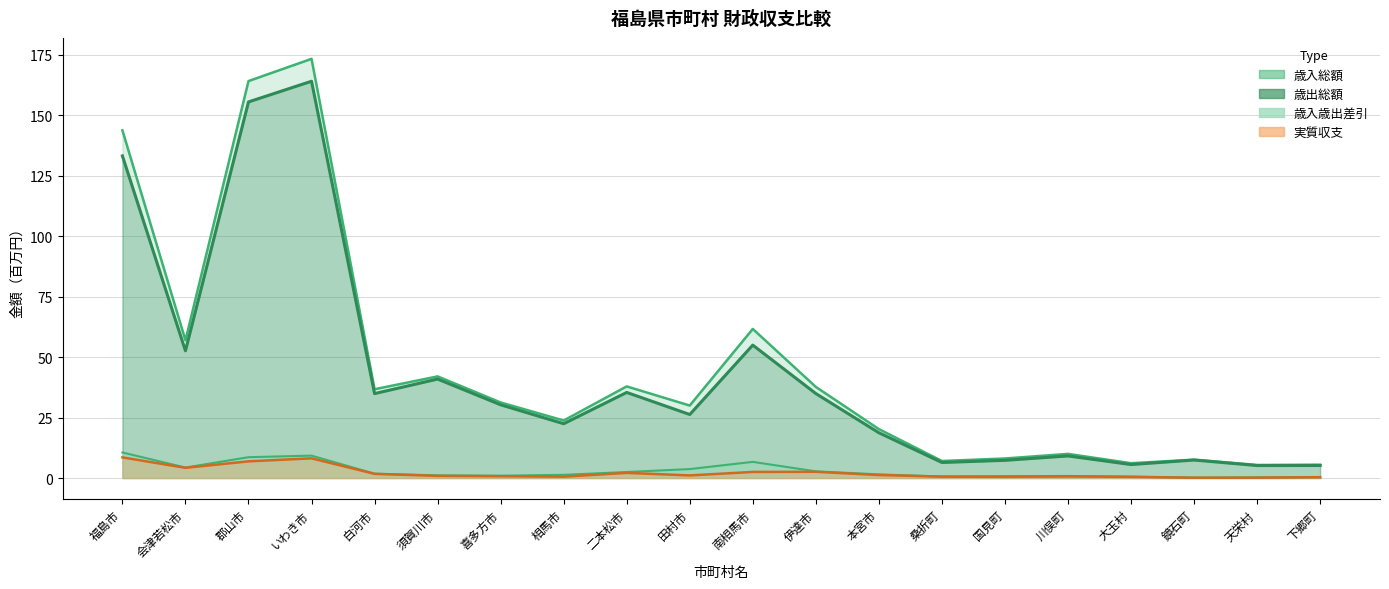

The 歳出総額 series shows 7.1 at 本宮市. True or false?

False